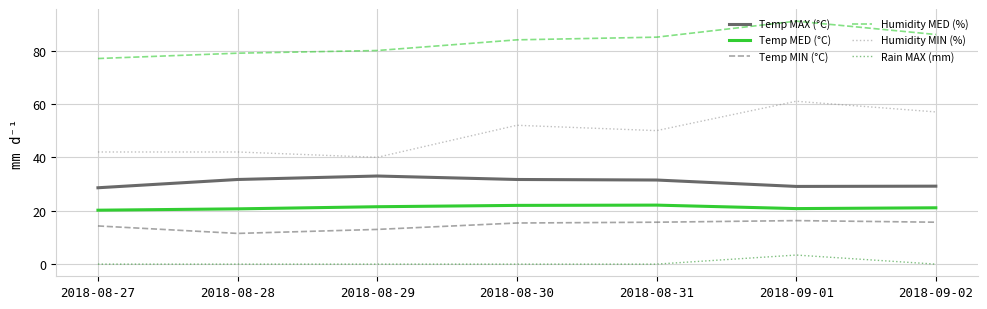

What is the spread (max minus min) of values at 2018-08-28?

79.0